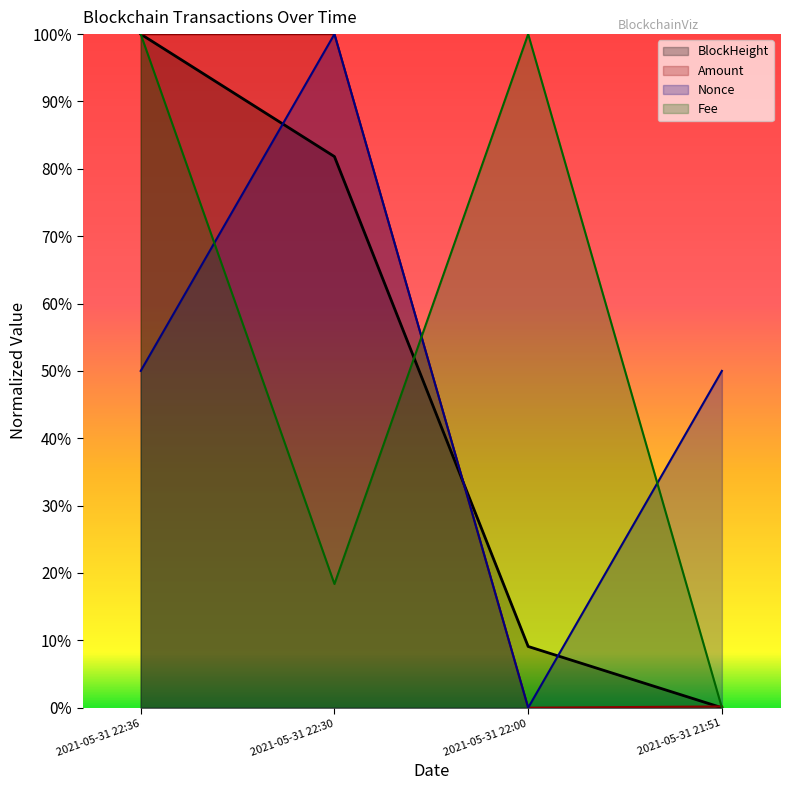

List the series in order of their peak value, lowest first.

BlockHeight, Amount, Nonce, Fee